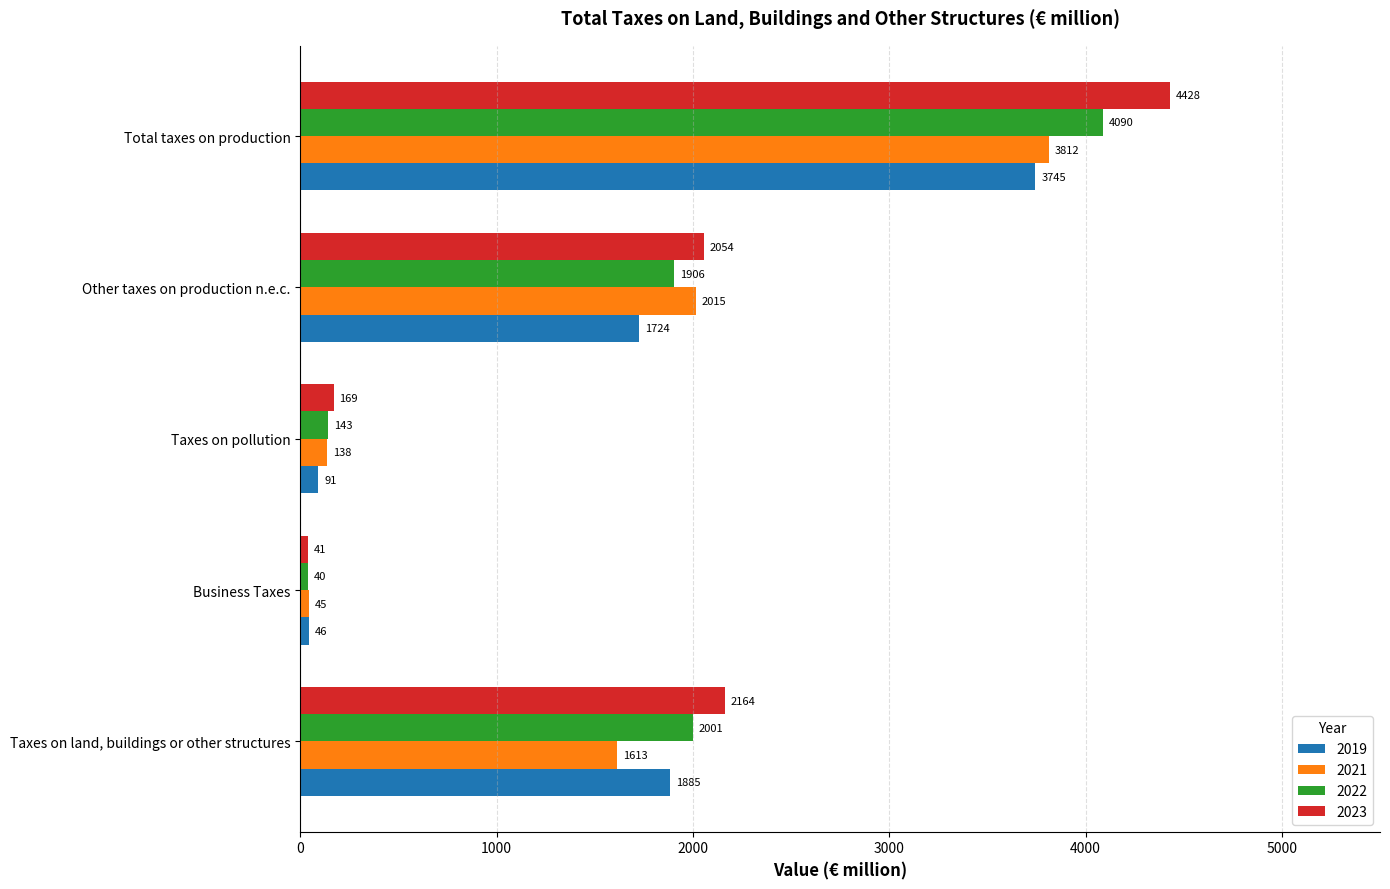

The 2019 series shows 46 at Business Taxes. True or false?

True